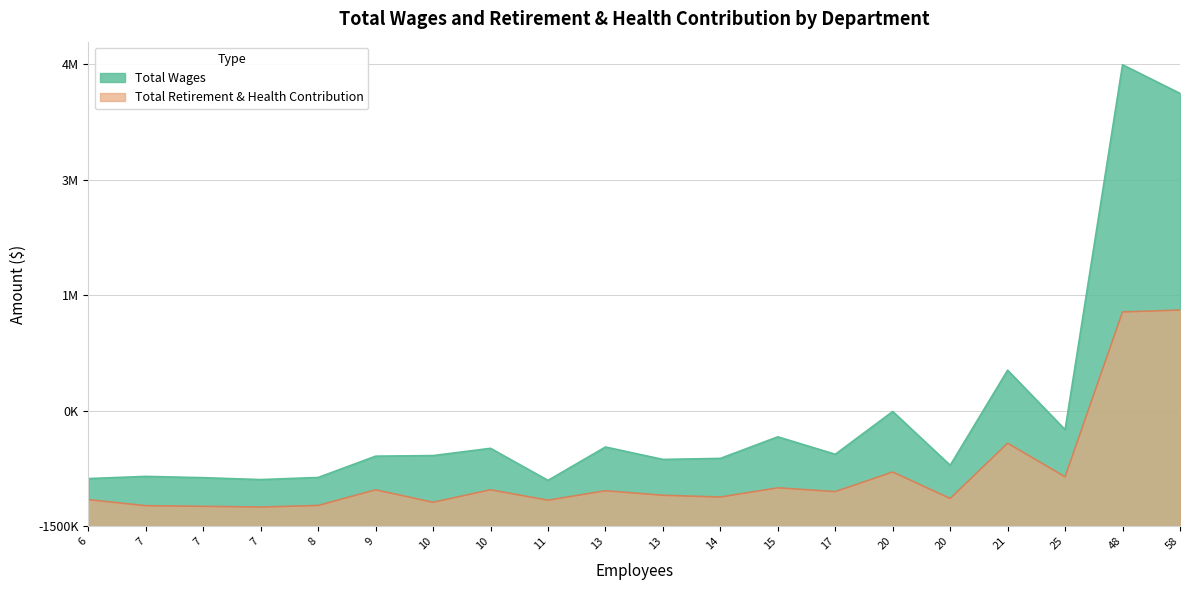

Is it true that Total Wages equals 283090 at Building & Safety?

False